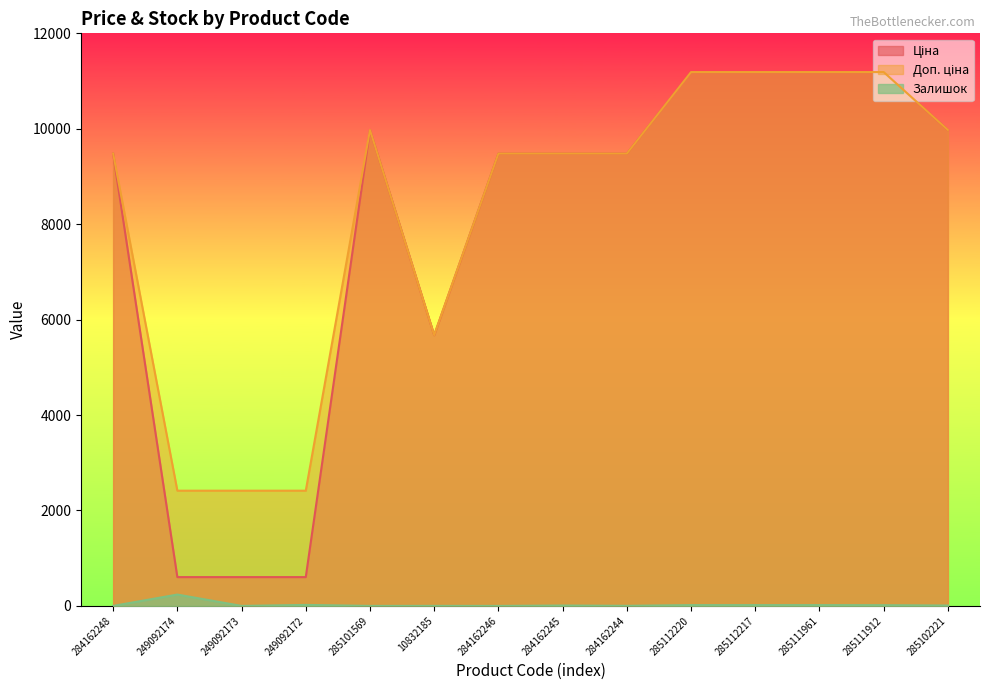

Between 285112217 and 285101569, which is larger?

285112217